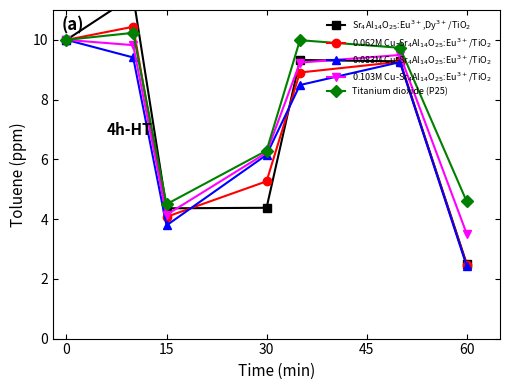

True or false: Titanium dioxide (P25) has more than 2 interior local peaks.

False